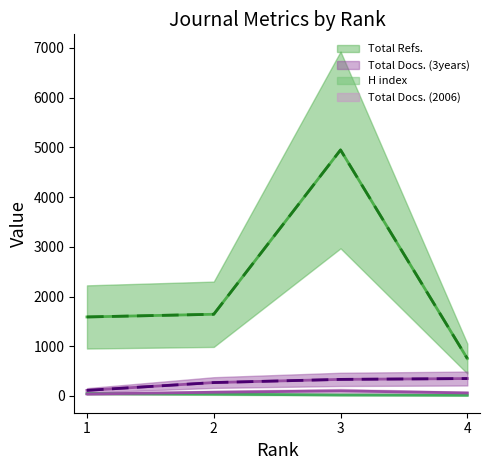

Which series has the largest total across all categories?

Total Refs.